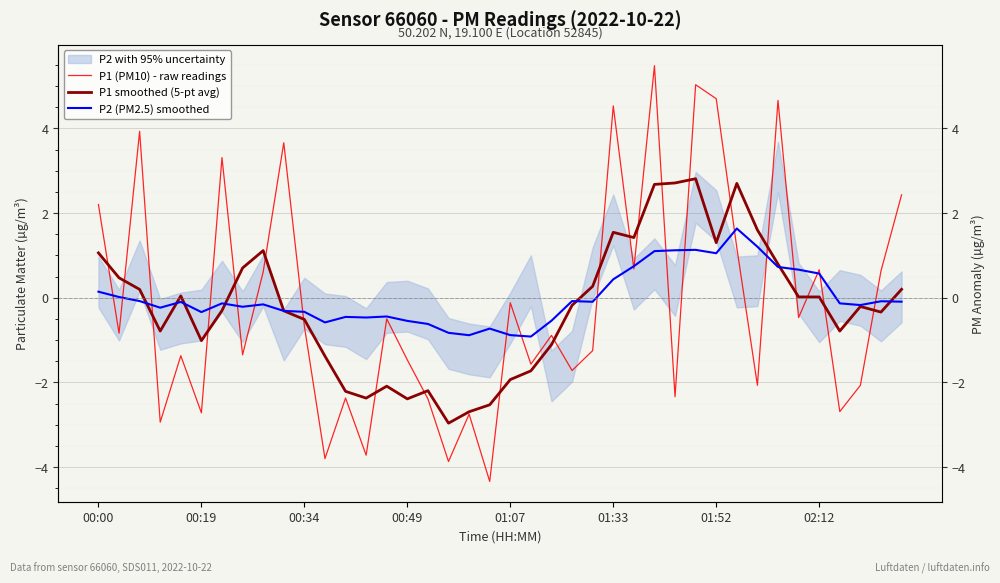

What is the spread (max minus min) of values at 12?

1.9